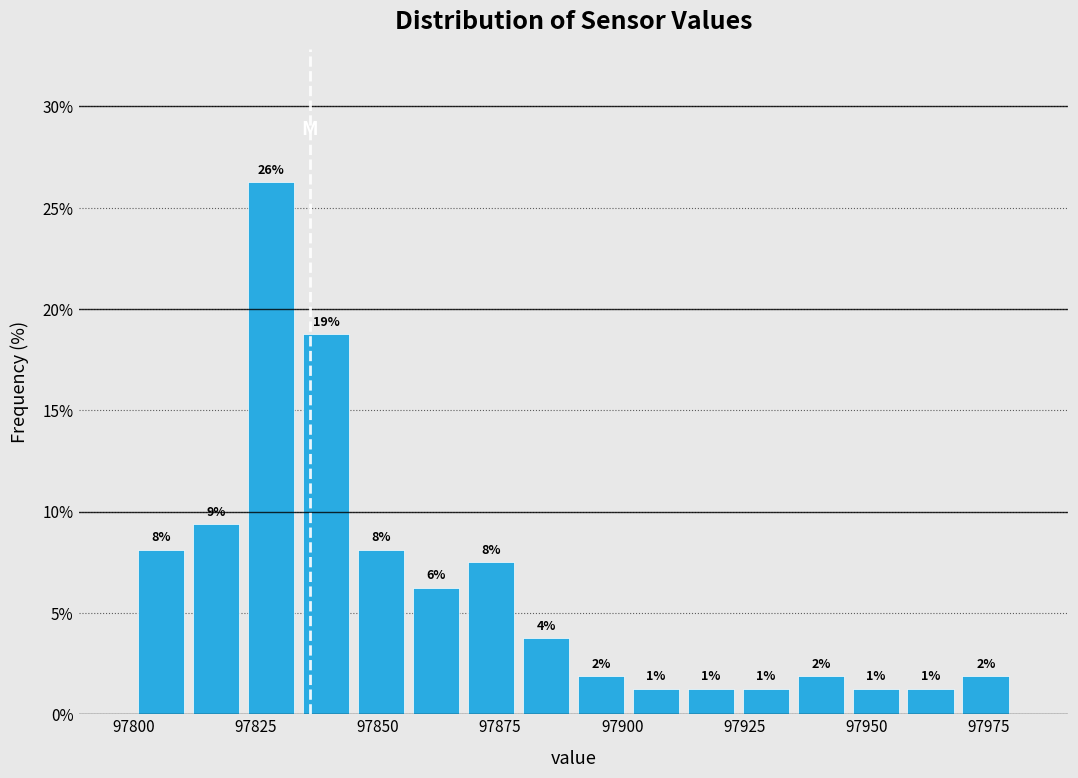

Around what value on the x-axis is the tallest bar? Give the approximate position of its centre, as read against the axis.

97830